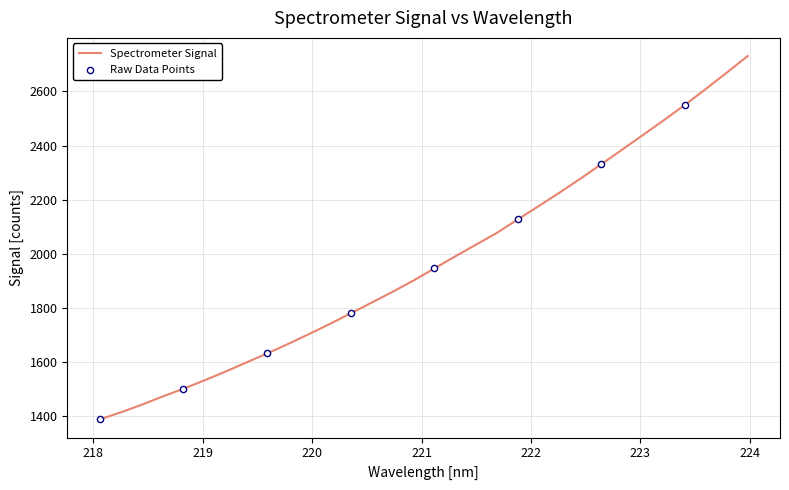

What is the smallest value displayed?

1387.1